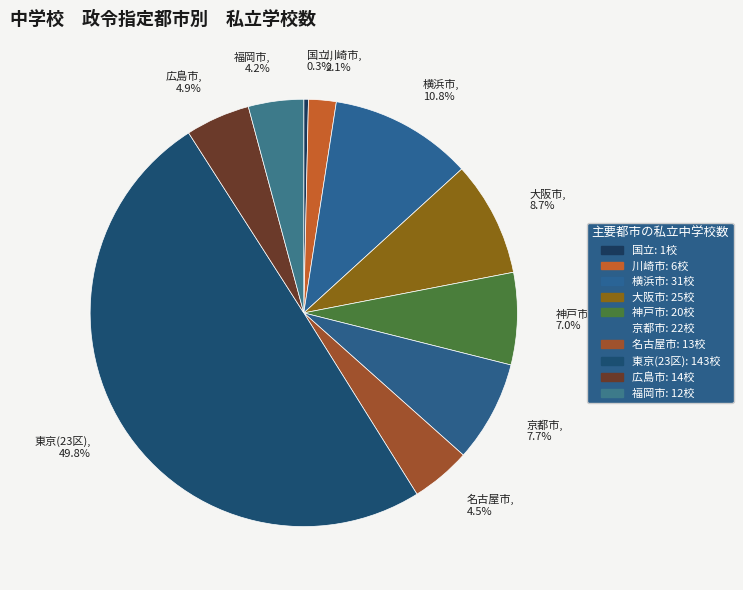

What portion of the pie excludes 東京(23区)?

50.2%